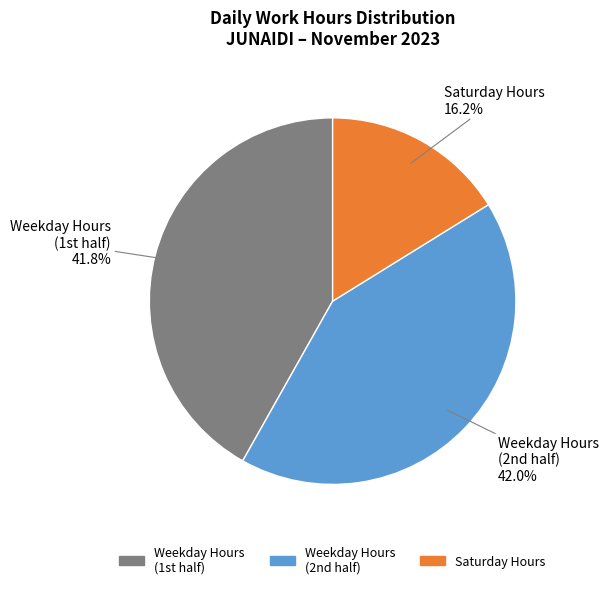

Is there a majority slice in this chart?

No